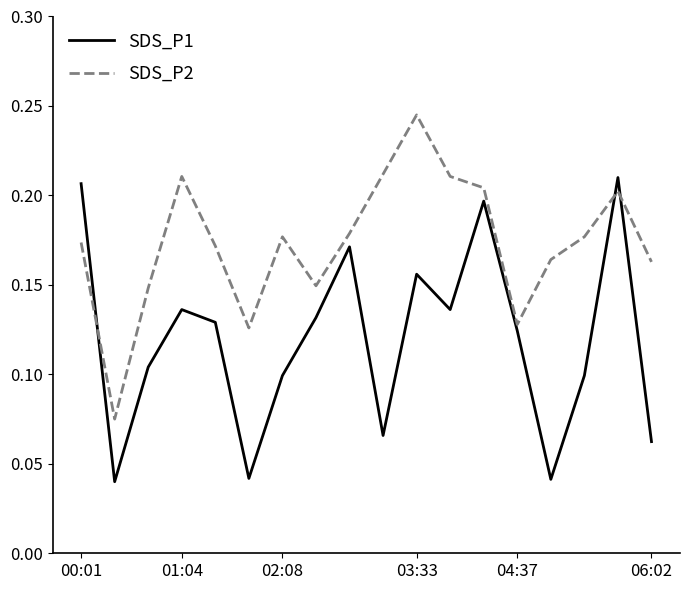

Which series has the largest total across all categories?

SDS_P2